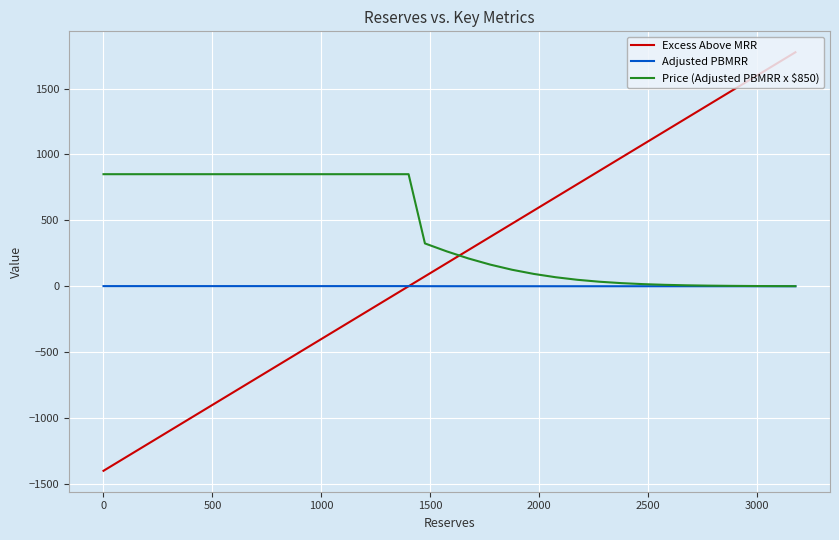

What is the sum of all Adjusted PBMRR values?

3.7